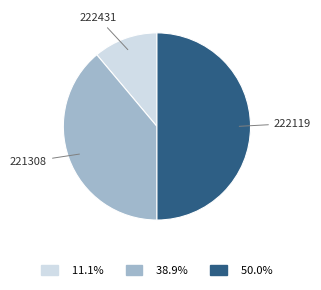

To the nearest percent, what is the average slice percentage?

33%